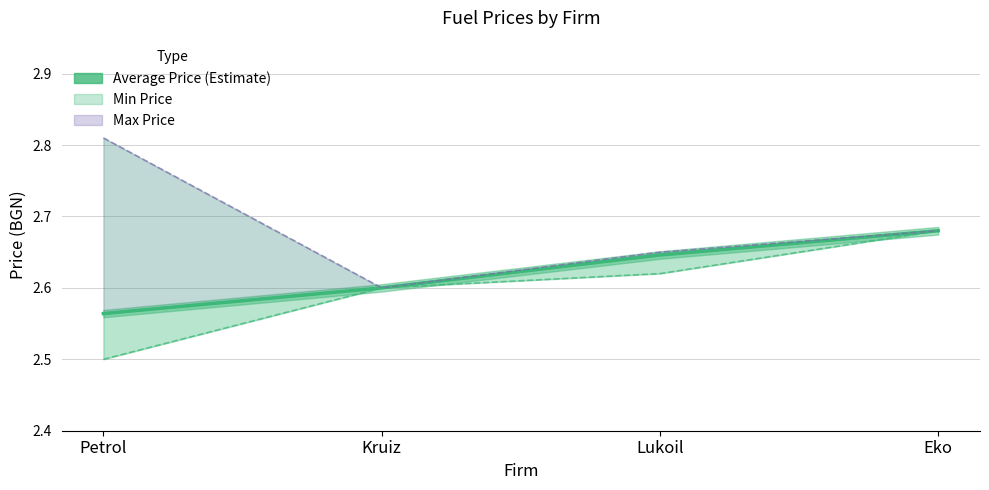

How many Average Price (Estimate) values are between 2 and 3?

4